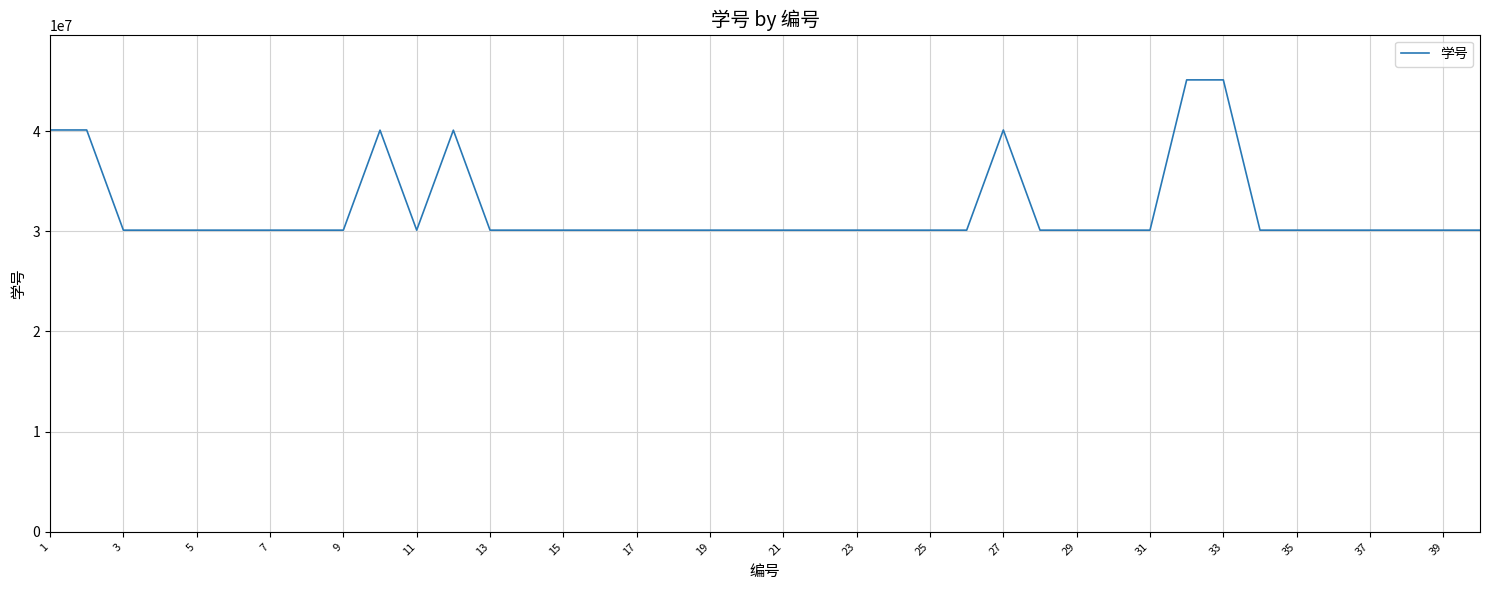

What is the greatest value displayed?

45110025